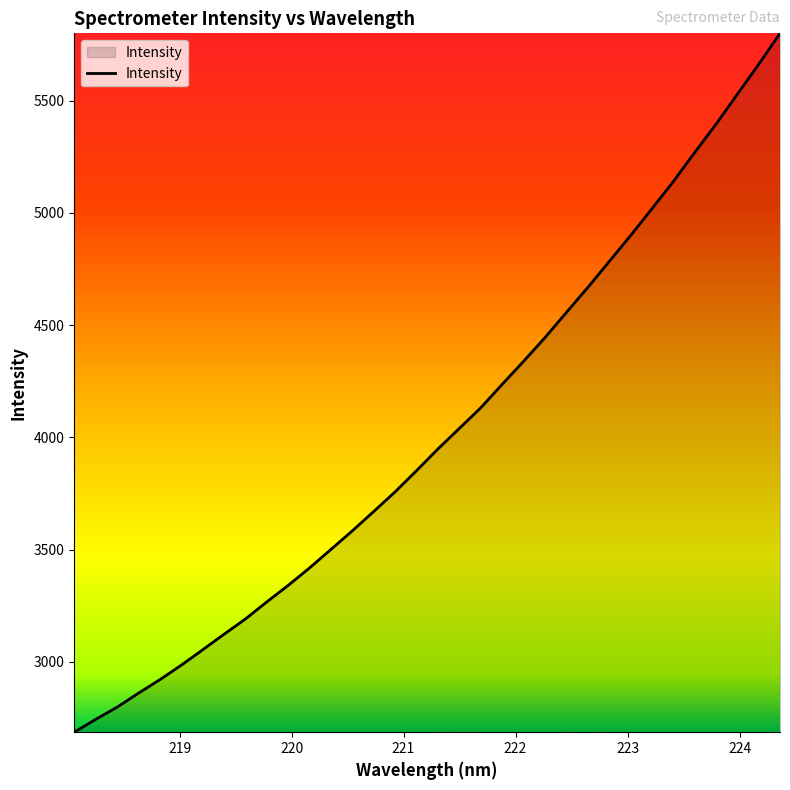

What is the difference between the maximum and minimum values?

3114.4